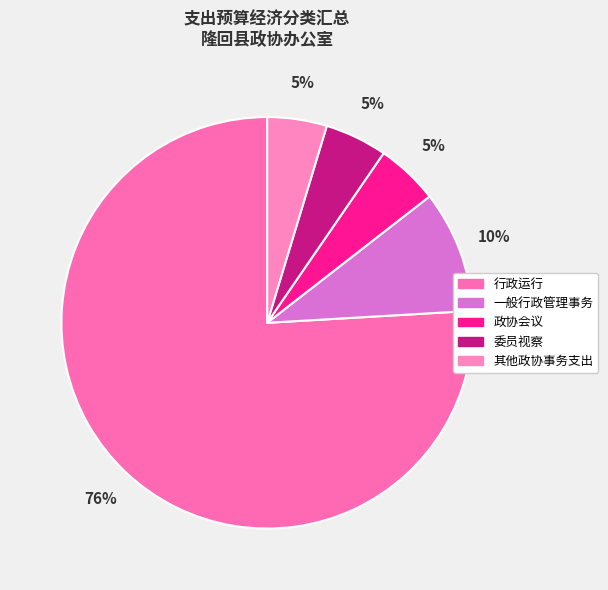

To the nearest percent, what portion does 政协会议 represent?

5%